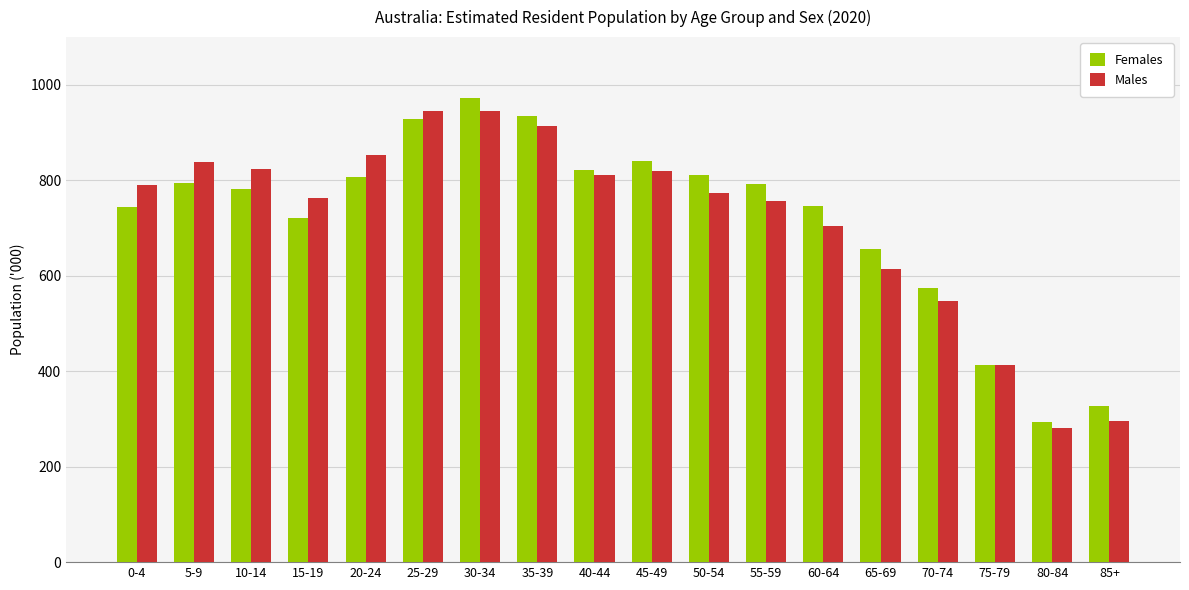

At 80-84, list the series in order from smallest to largest.

Males, Females